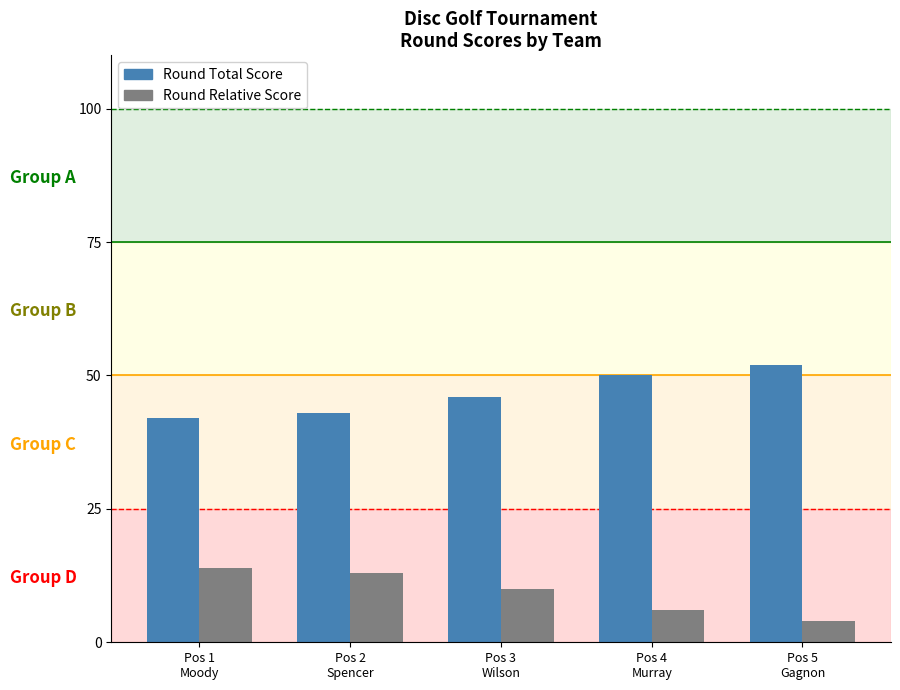

At how many categories does at least one series exceed 28?

5